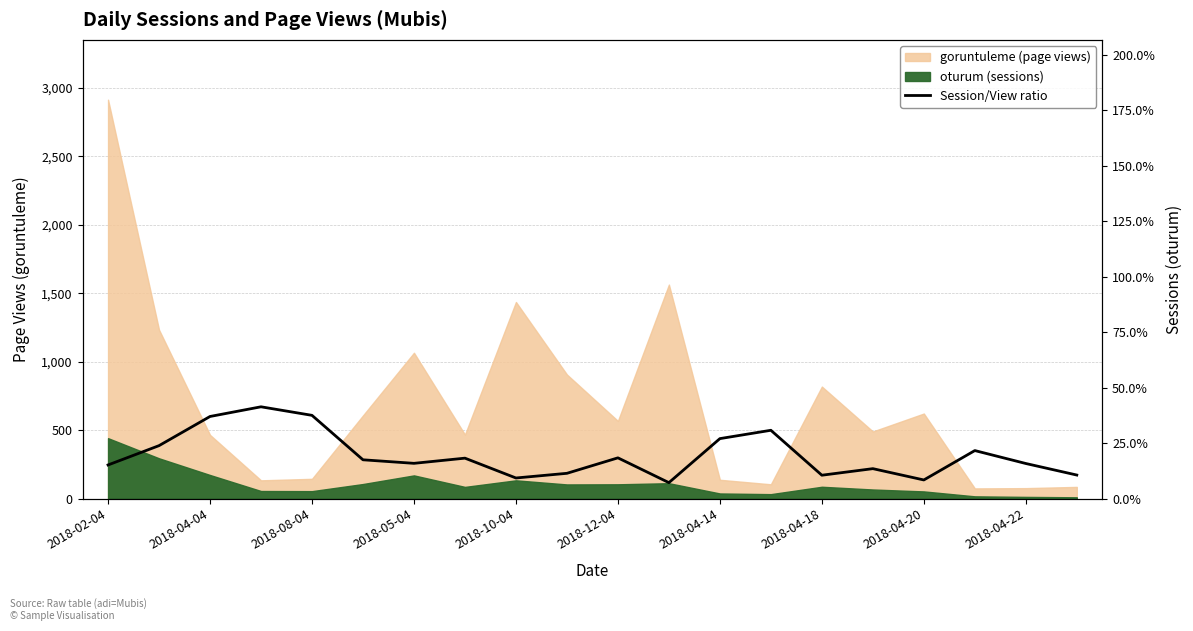

What is the sum of all values?

3.9